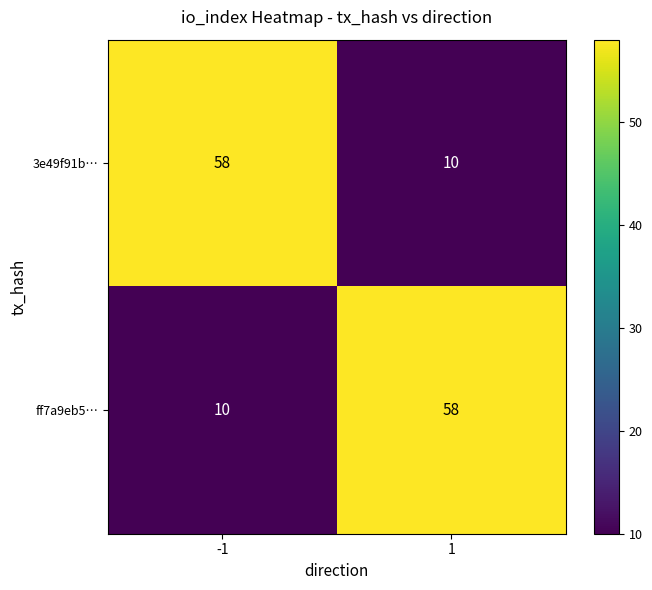

Rank the series at 1 from lowest to highest value.

3e49f91b…, ff7a9eb5…